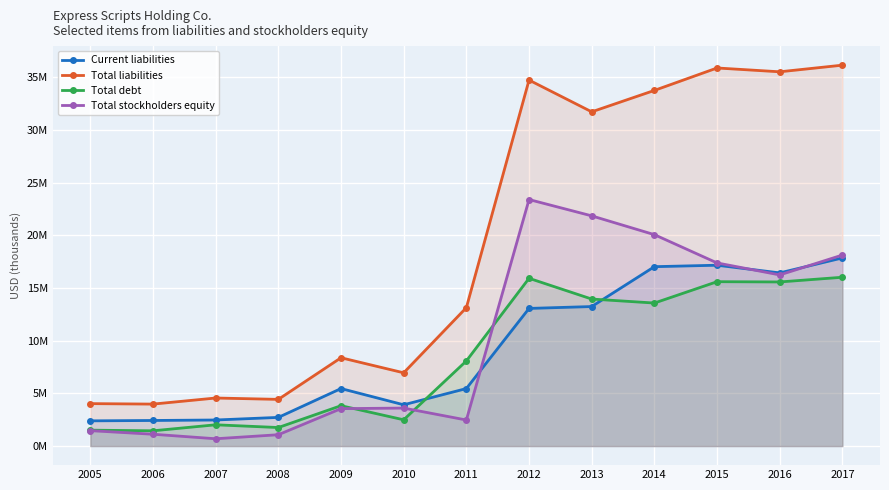

Is the value of Current liabilities at 2005 greater than the value of Total liabilities at 2011?

No